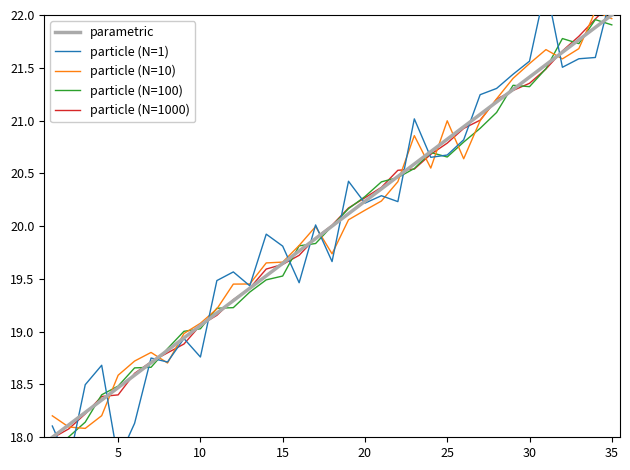

What is the highest value of the parametric series?

22.0